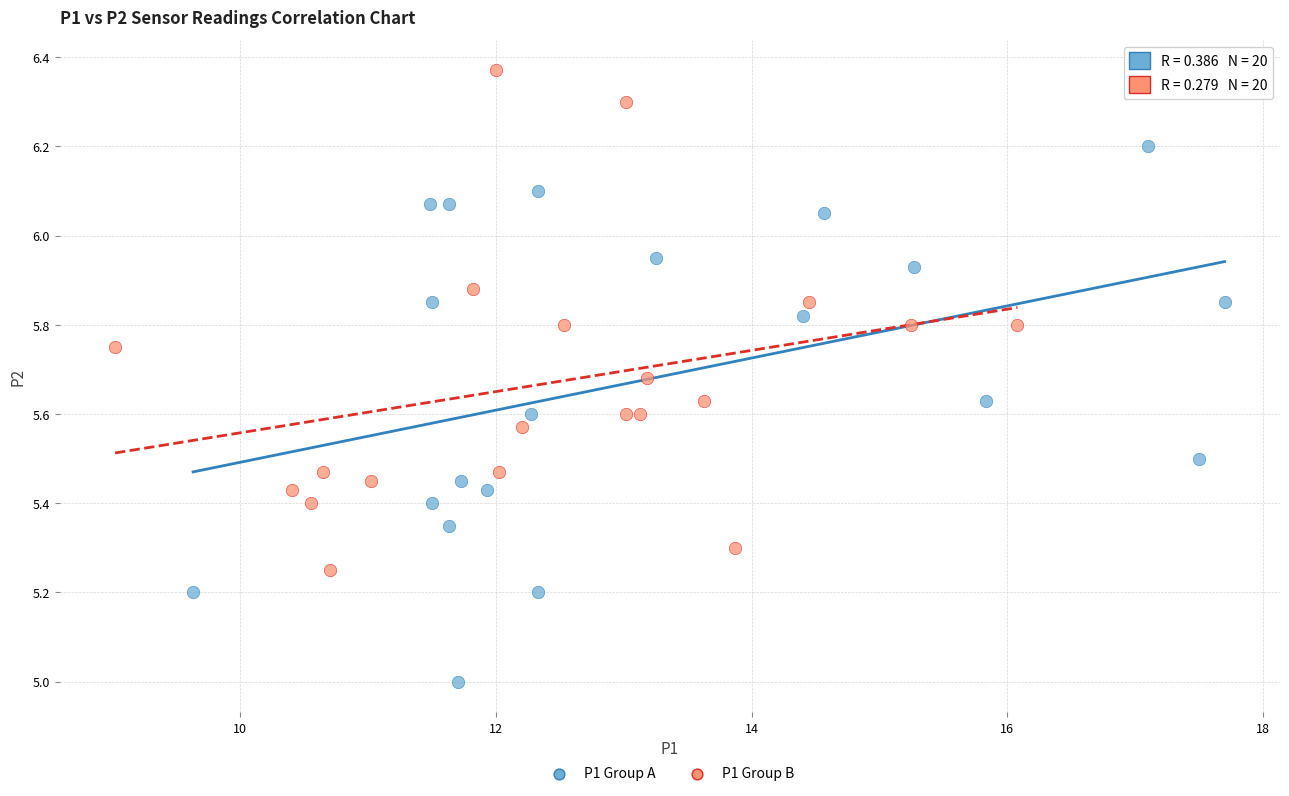

Which series reaches the minimum Y coordinate?

P1 Group A